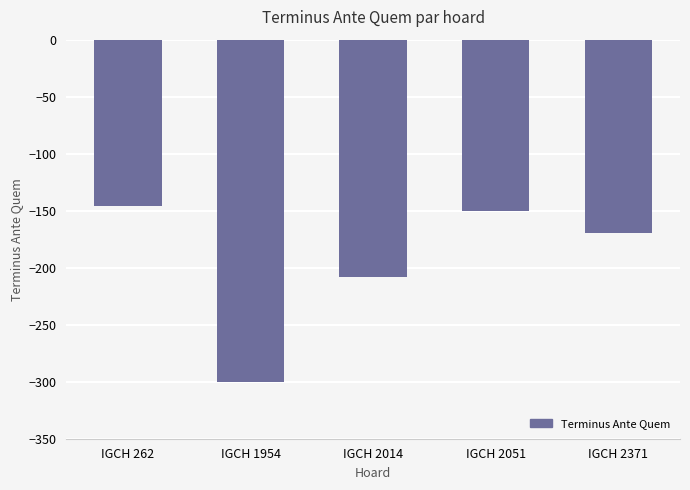

What is the maximum value shown in the chart?

-146